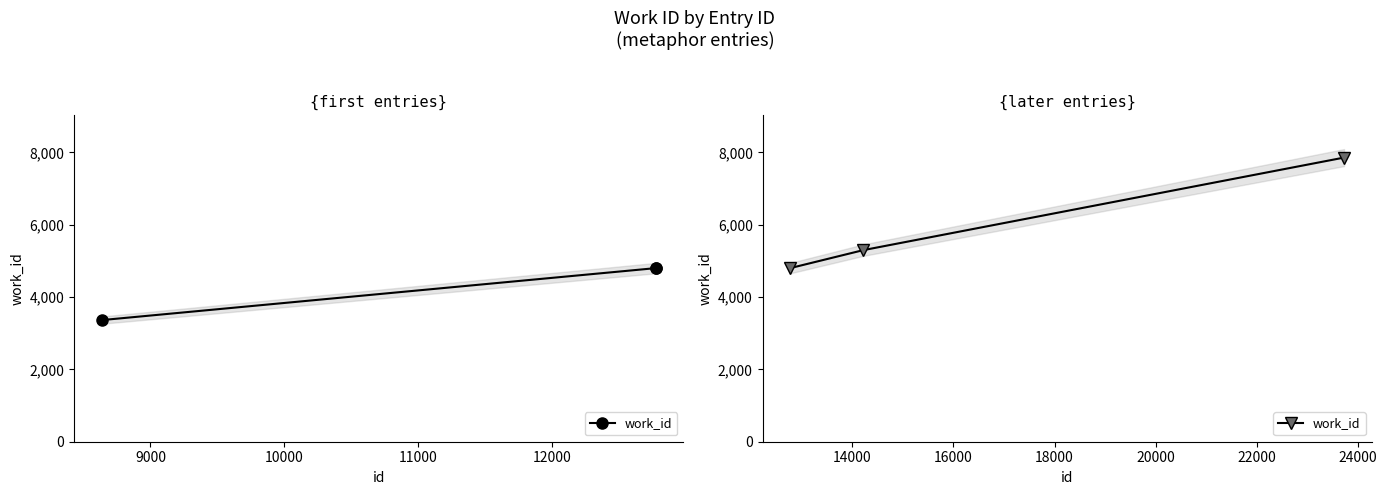

What is the sum of the values at 8000 and 10000?

12656